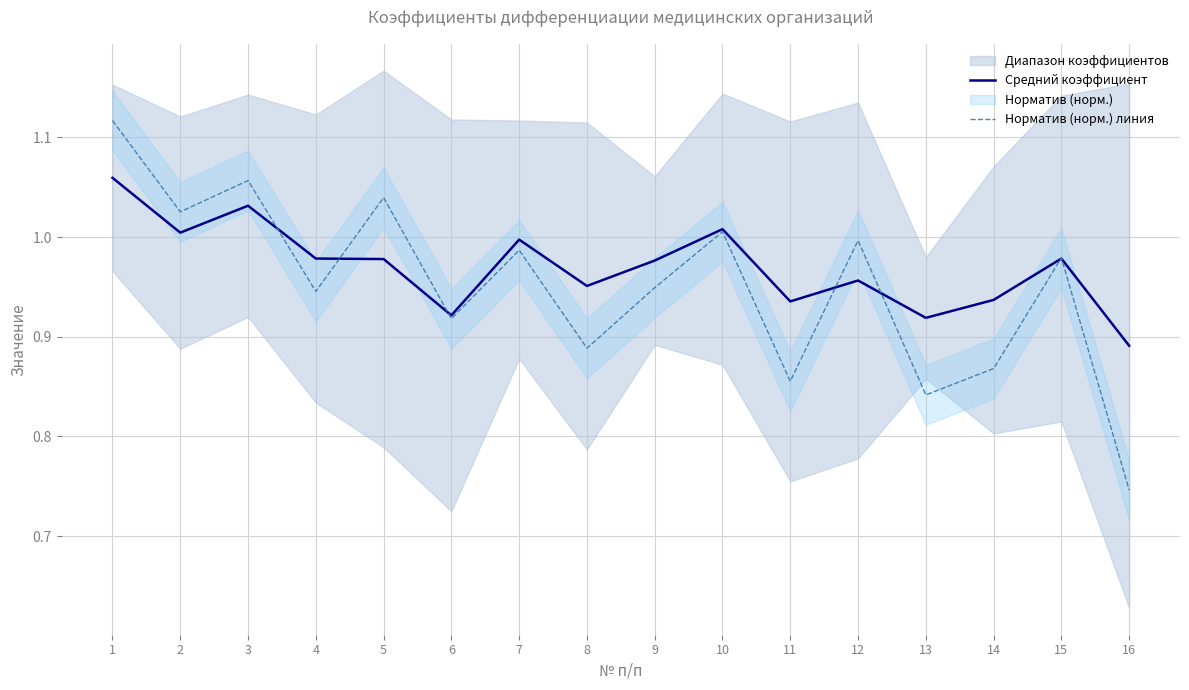

What is the sum of the Средний коэффициент values at 10 and 12?

2.0